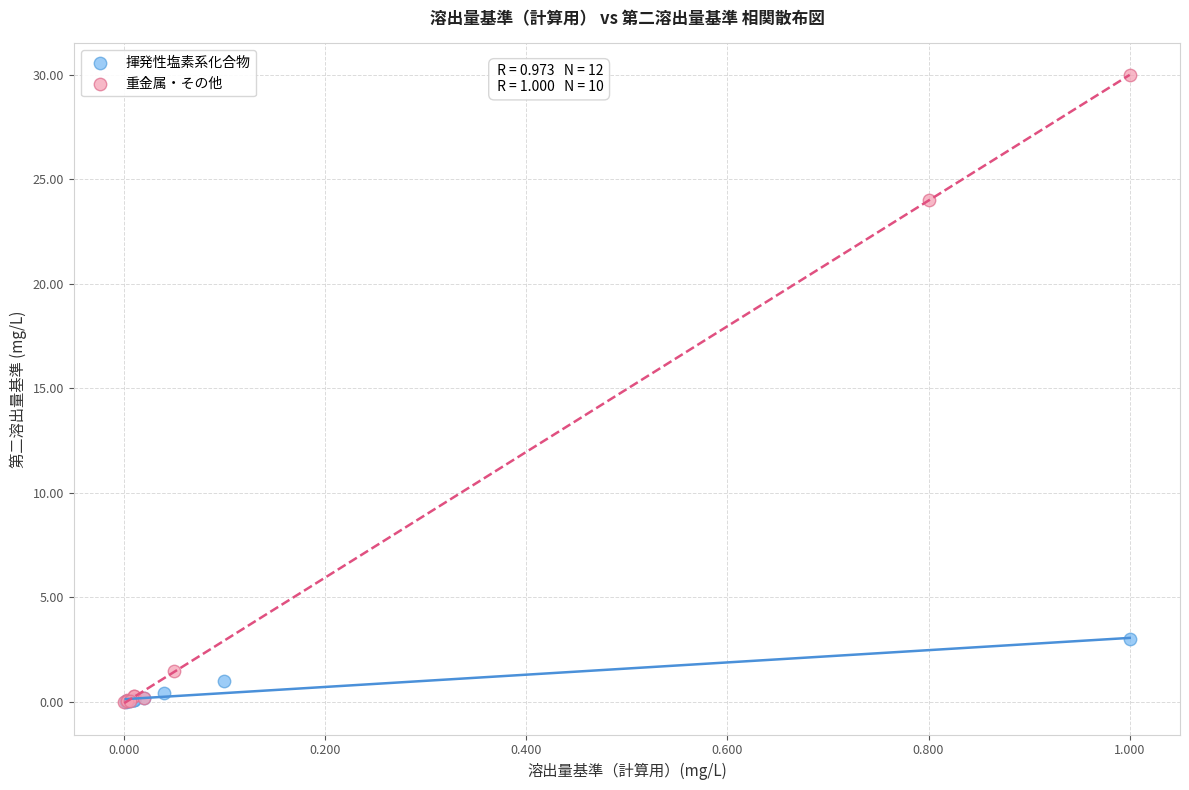

Which series has the widest spread of Y values?

重金属・その他